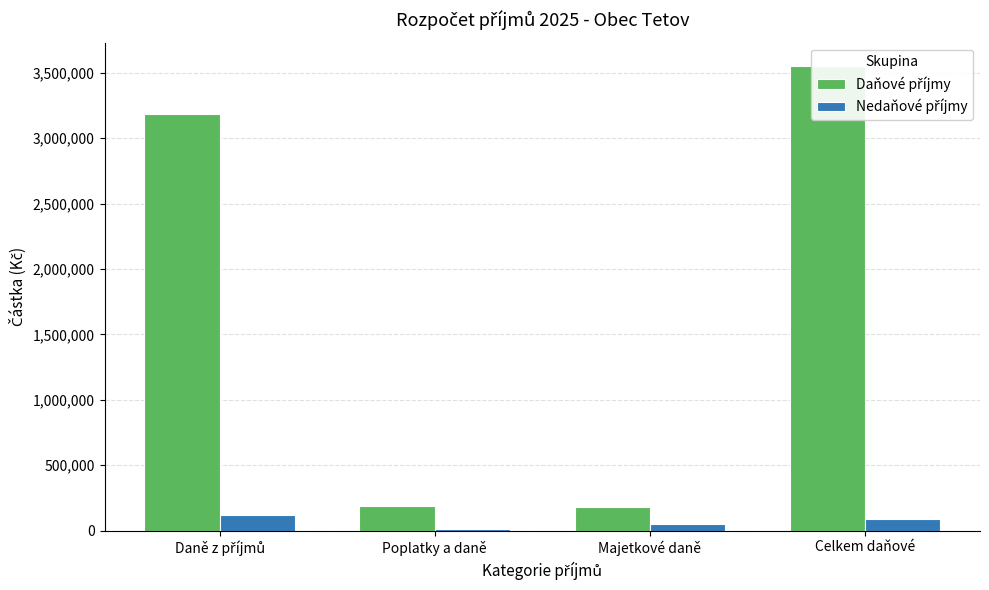

Which series changed the most between Poplatky a daně and Celkem daňové?

Daňové příjmy